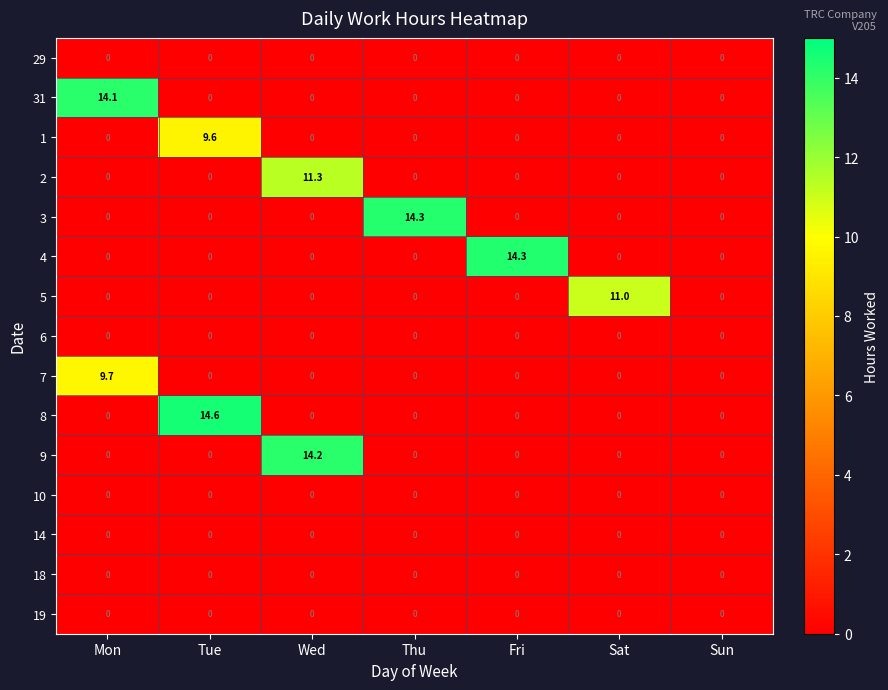

The 1 series shows 5.6 at Thu. True or false?

False